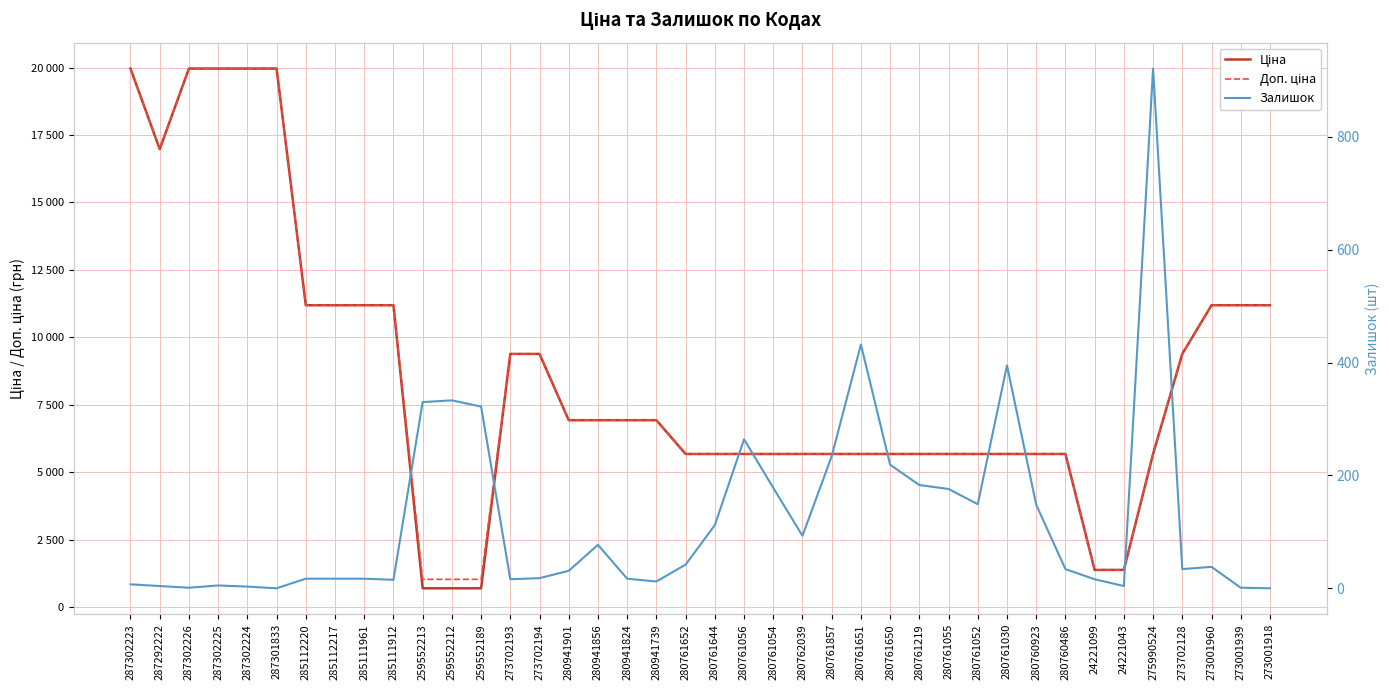

Reading left to right, extract all data points from this chart.

Ціна: 19964.2	16976.3	19964.2	19964.2	19964.2	19964.2	11188.2	11188.2	11188.2	11188.2	693.7	693.7	693.7	9384.0	9384.0	6925.7	6925.7	6925.7	6925.7	5673.8	5673.8	5673.8	5673.8	5673.8	5673.8	5673.8	5673.8	5673.8	5673.8	5673.8	5673.8	5673.8	5673.8	1375.4	1375.4	5673.8	9384.0	11188.2	11188.2	11188.2
Доп. ціна: 19964.2	16976.3	19964.2	19964.2	19964.2	19964.2	11188.2	11188.2	11188.2	11188.2	1024.6	1024.6	1024.6	9384.0	9384.0	6925.7	6925.7	6925.7	6925.7	5673.8	5673.8	5673.8	5673.8	5673.8	5673.8	5673.8	5673.8	5673.8	5673.8	5673.8	5673.8	5673.8	5673.8	1375.0	1375.0	5673.8	9384.0	11188.2	11188.2	11188.2
Залишок: 7.0	4.0	1.0	5.0	3.0	0.0	17.0	17.0	17.0	15.0	330.0	333.0	322.0	16.0	18.0	31.0	77.0	17.0	12.0	42.0	112.0	264.0	178.0	93.0	234.0	432.0	219.0	183.0	176.0	149.0	395.0	148.0	34.0	16.0	4.0	921.0	34.0	38.0	1.0	0.0